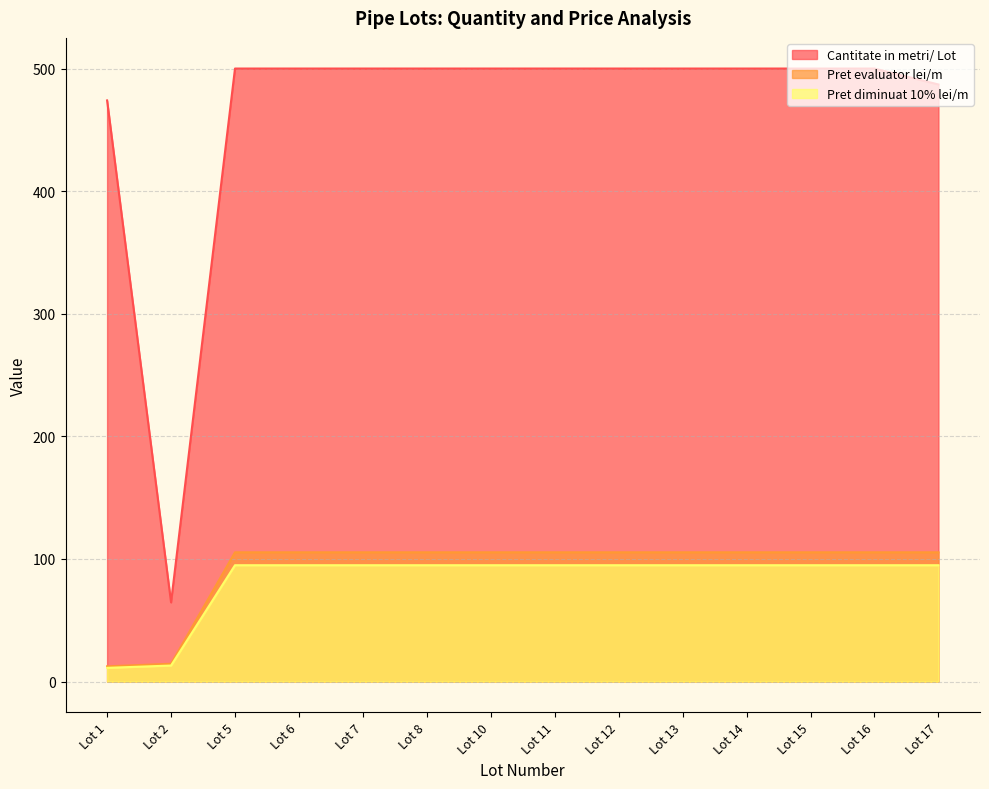

How many values in the Pret evaluator lei/m series are below 105?

2